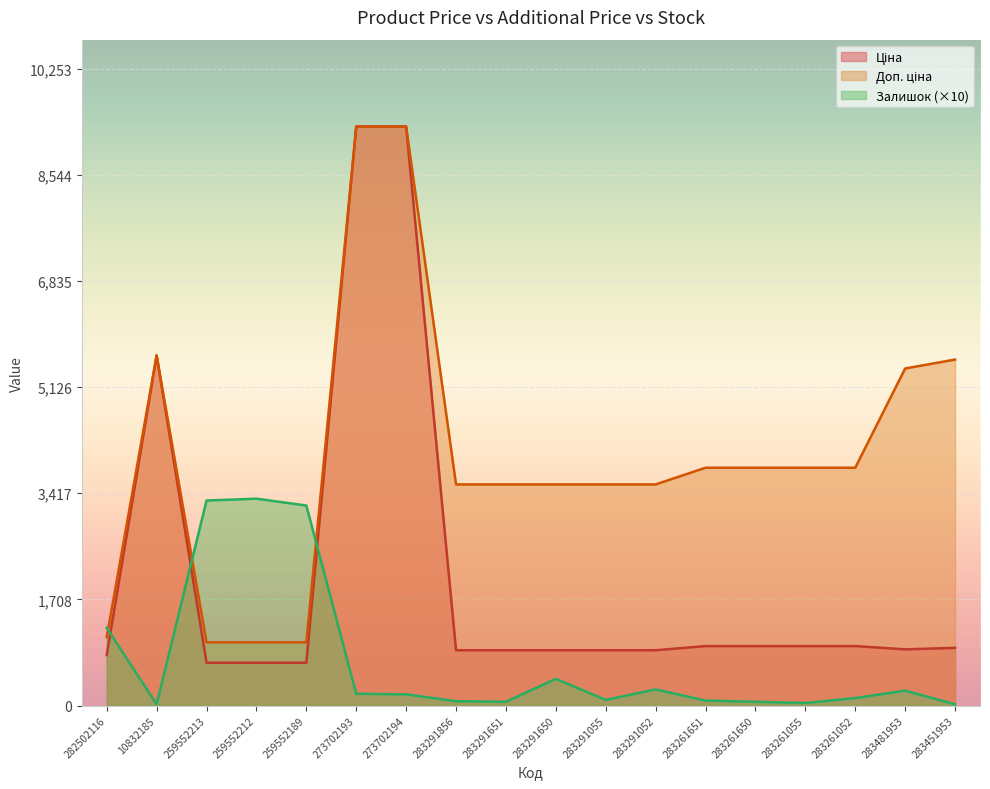

Reading left to right, list all the values displayed in this chart.

Ціна: 282502116=813.0	10832185=5636.0	259552213=689.1	259552212=689.1	259552189=689.1	273702193=9321.4	273702194=9321.4	283291856=889.9	283291651=889.9	283291650=889.9	283291055=889.9	283291052=889.9	283261651=957.1	283261650=957.1	283261055=957.1	283261052=957.1	283481953=904.3	283451953=928.3
Доп. ціна: 282502116=1101.8	10832185=5636.0	259552213=1017.8	259552212=1017.8	259552189=1017.8	273702193=9321.4	273702194=9321.4	283291856=3559.7	283291651=3559.7	283291650=3559.7	283291055=3559.7	283291052=3559.7	283261651=3828.4	283261650=3828.4	283261055=3828.4	283261052=3828.4	283481953=5425.9	283451953=5569.9
Залишок: 282502116=1250.0	10832185=20.0	259552213=3300.0	259552212=3330.0	259552189=3220.0	273702193=190.0	273702194=180.0	283291856=70.0	283291651=60.0	283291650=430.0	283291055=90.0	283291052=260.0	283261651=80.0	283261650=60.0	283261055=40.0	283261052=120.0	283481953=240.0	283451953=20.0